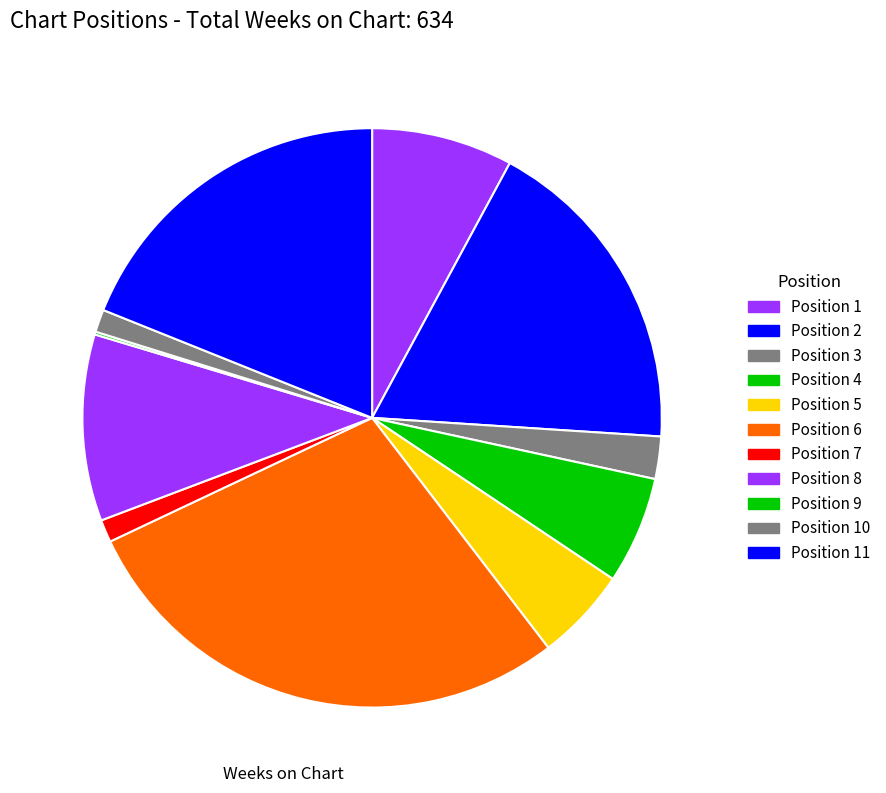

To the nearest percent, what is the difference between the largest and smallest slice percentages?

28%